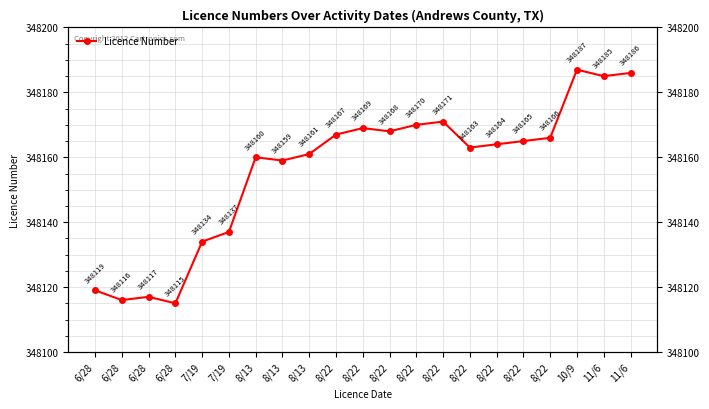

What is the minimum value shown in the chart?

348115